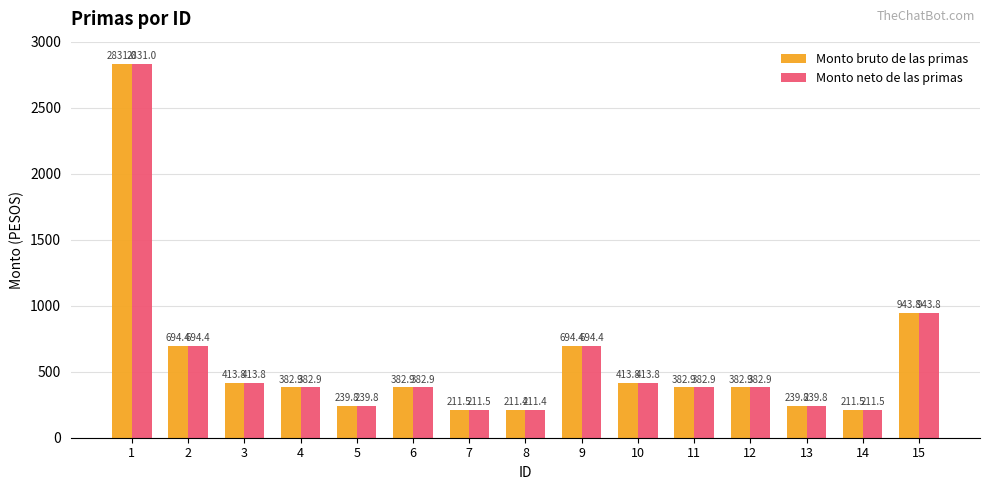

What is the total value across all series at 11?

765.7